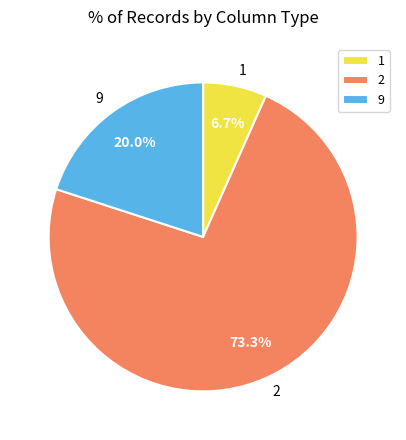

How many slices are in this pie chart?

3